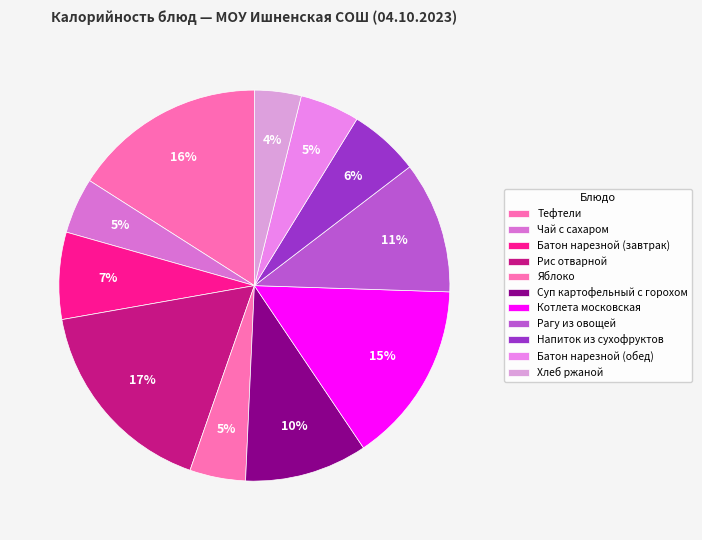

What is the largest slice in the pie chart?

Рис отварной